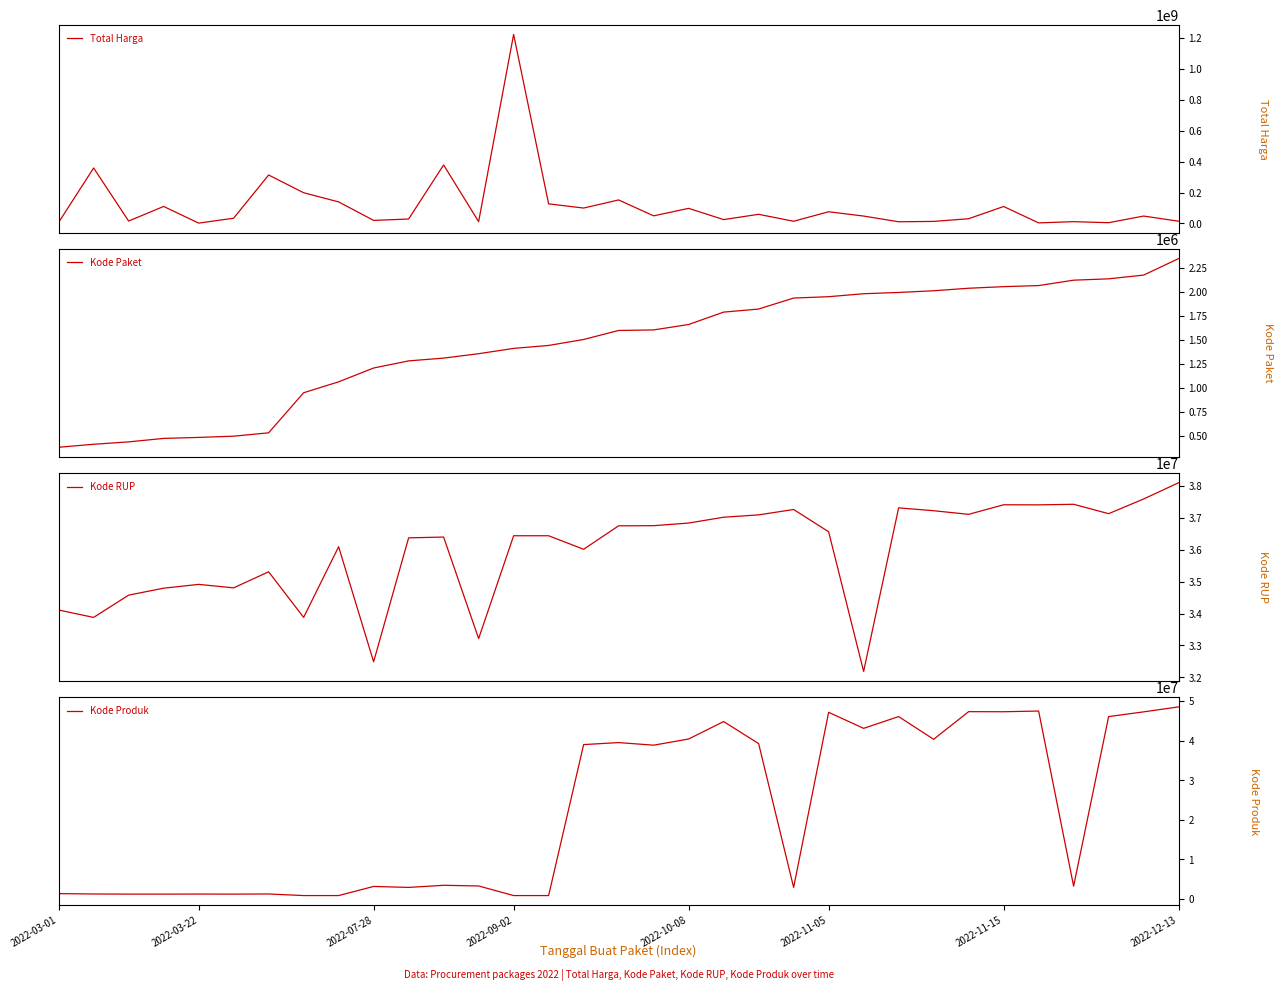

What is the maximum value for Total Harga?

1224682000